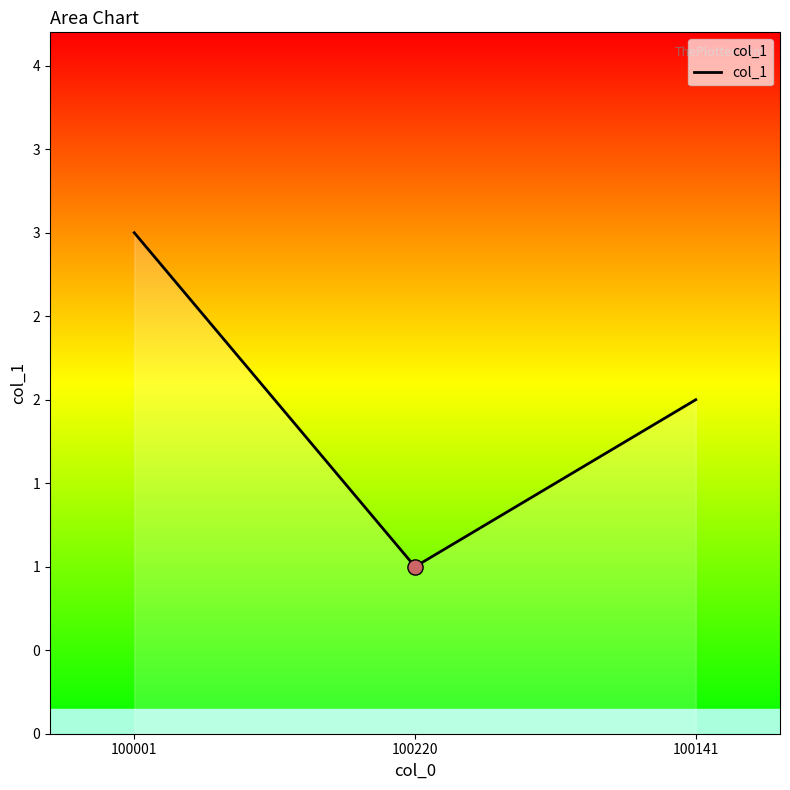

Which has a higher value, 100141 or 100220?

100141